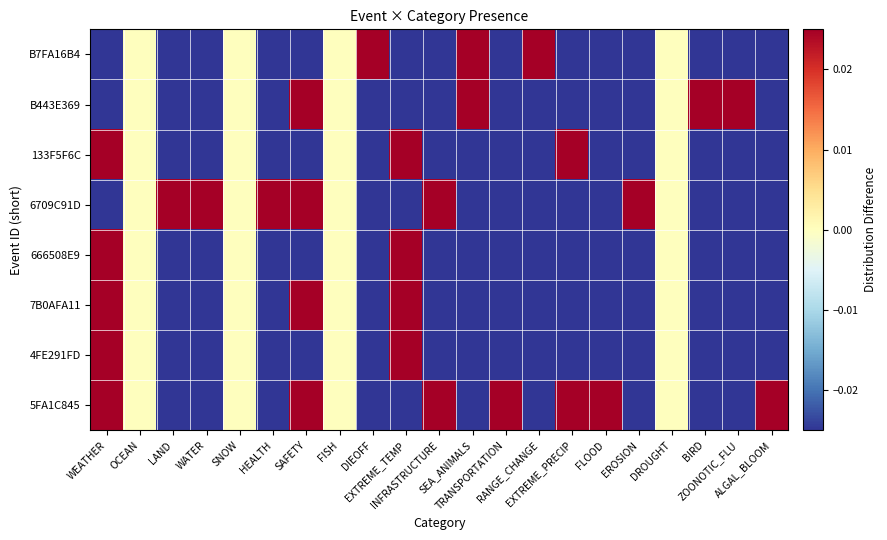

Which series has the largest range (max minus min)?

B7FA16B4